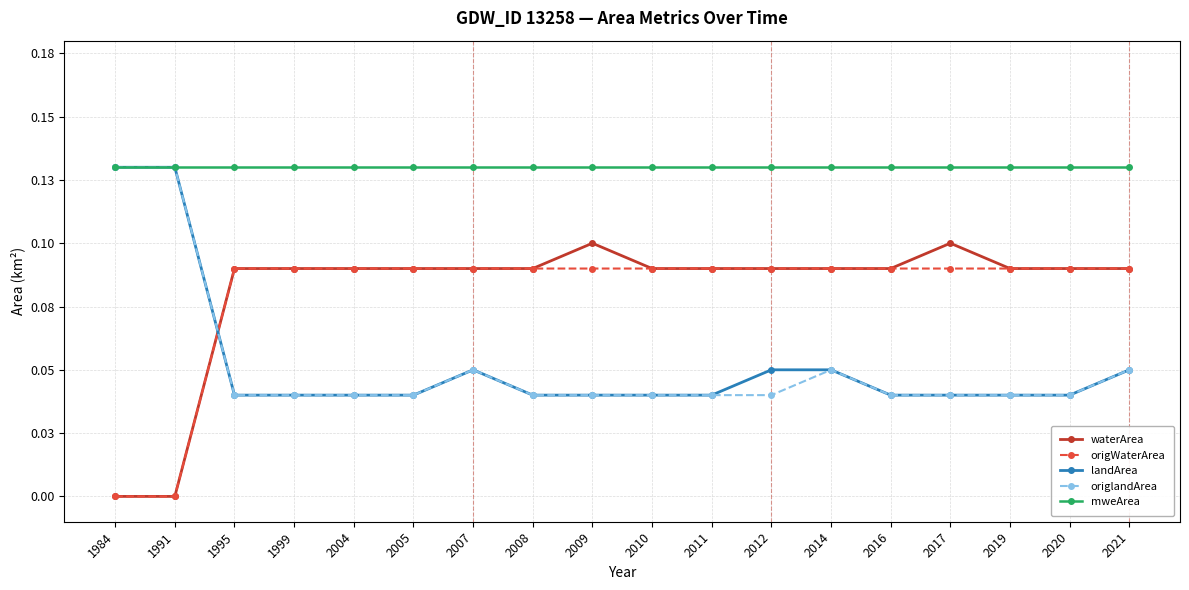

What are all the series names shown in the legend?

waterArea, origWaterArea, landArea, origlandArea, mweArea